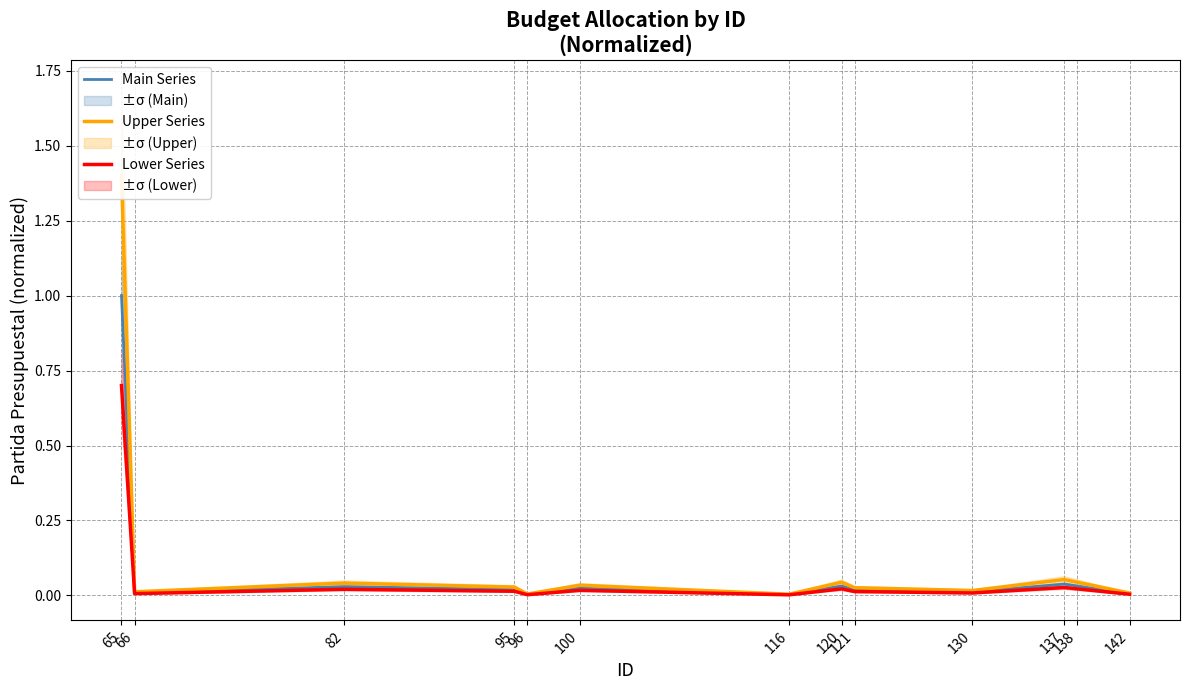

Is the value of Main Series at 116 greater than the value of Lower Series at 96?

Yes